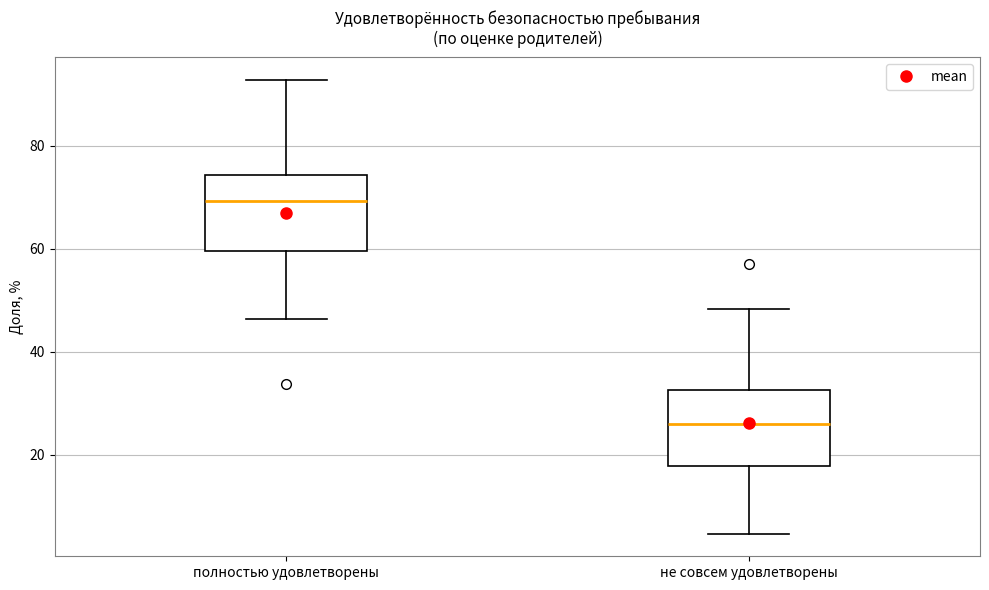

Where does the upper whisker of the box for полностью удовлетворены end on the y-axis? The values are not printed on the chart, so give them approximately, as read against the axis.

92